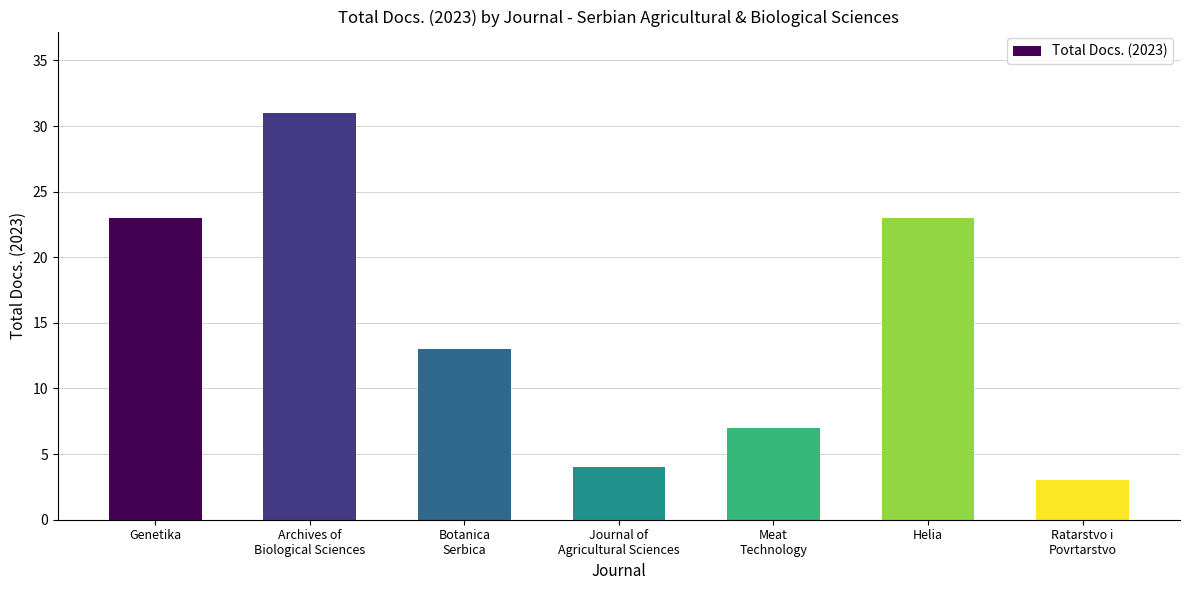

True or false: the data shows 23 at Genetika.

True